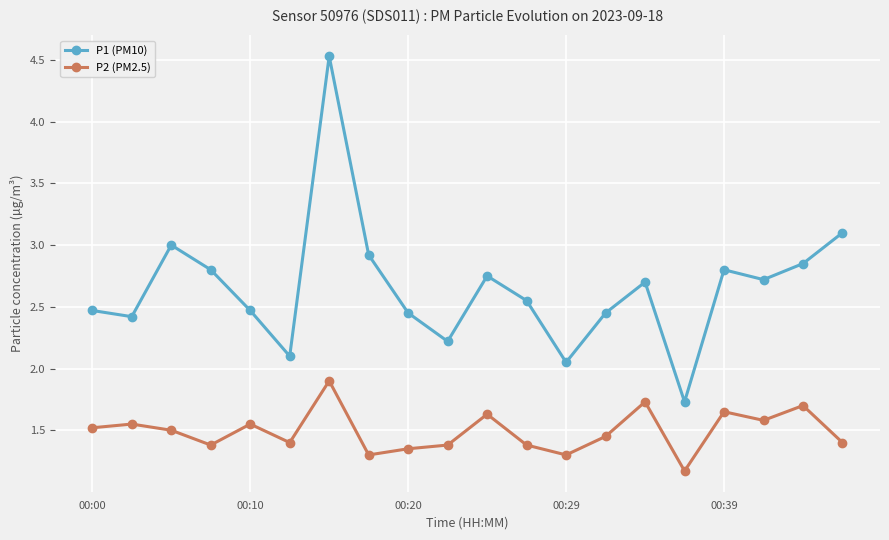

How many interior local peaks does the P1 (PM10) series have?

5